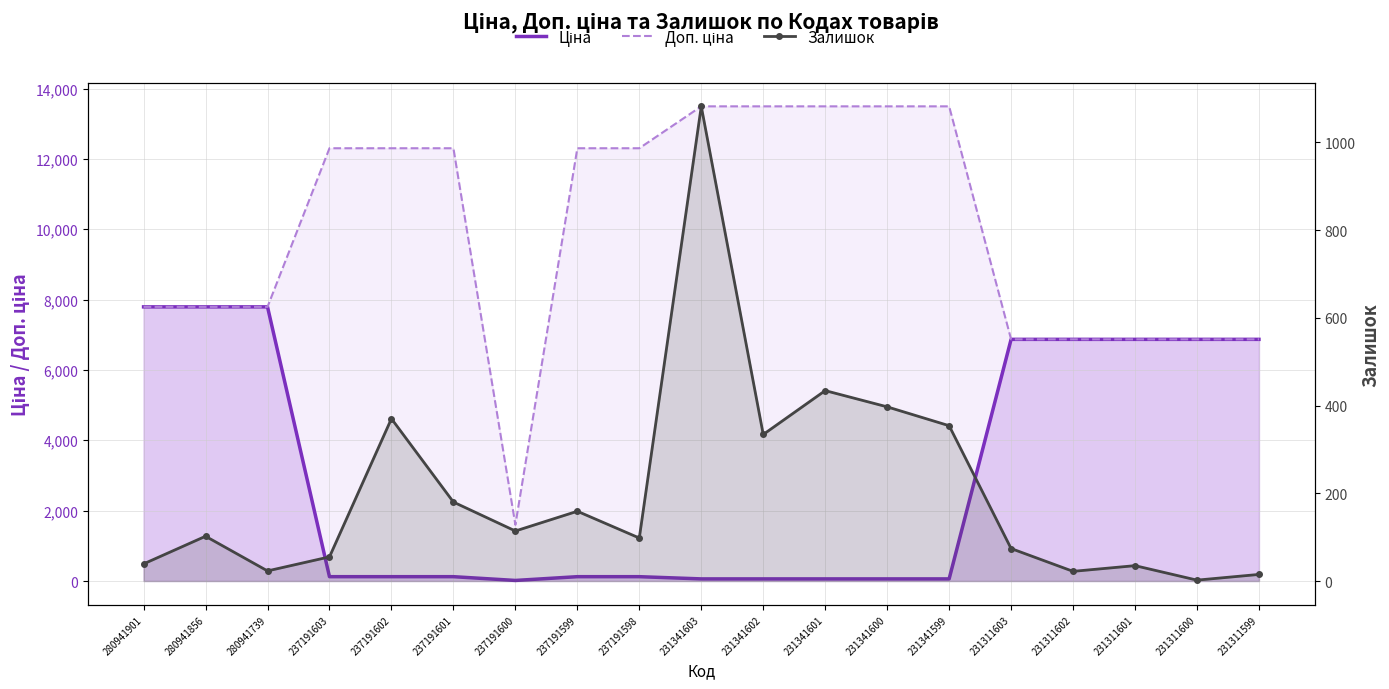

True or false: Ціна and Залишок cross at least once.

True